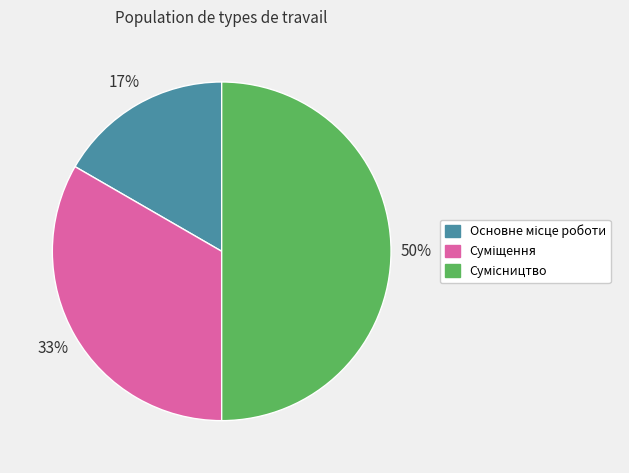

To the nearest percent, what is the difference between the largest and smallest slice percentages?

33%